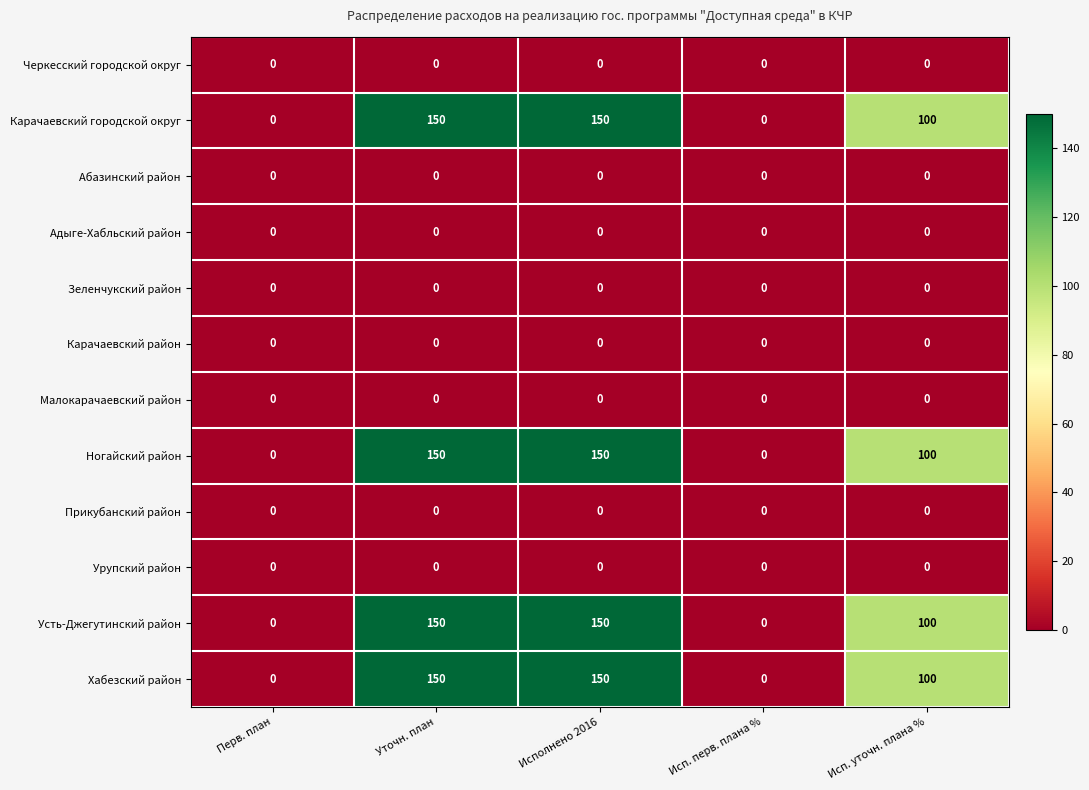

What is the greatest value displayed?

150